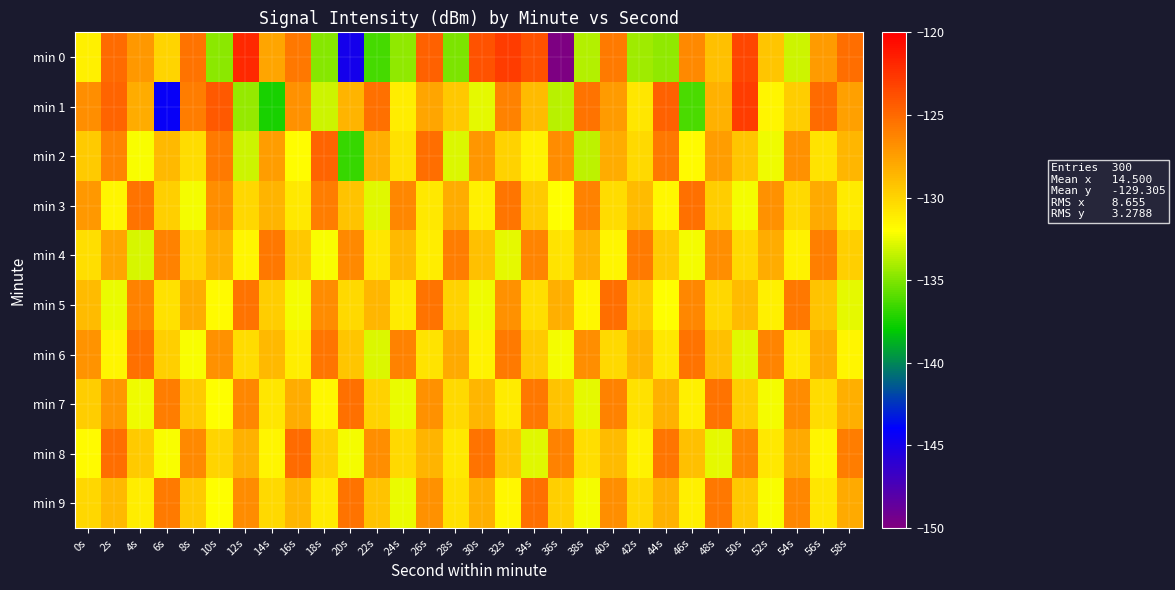

Between 20s and 38s, which series saw the biggest shift?

min 0